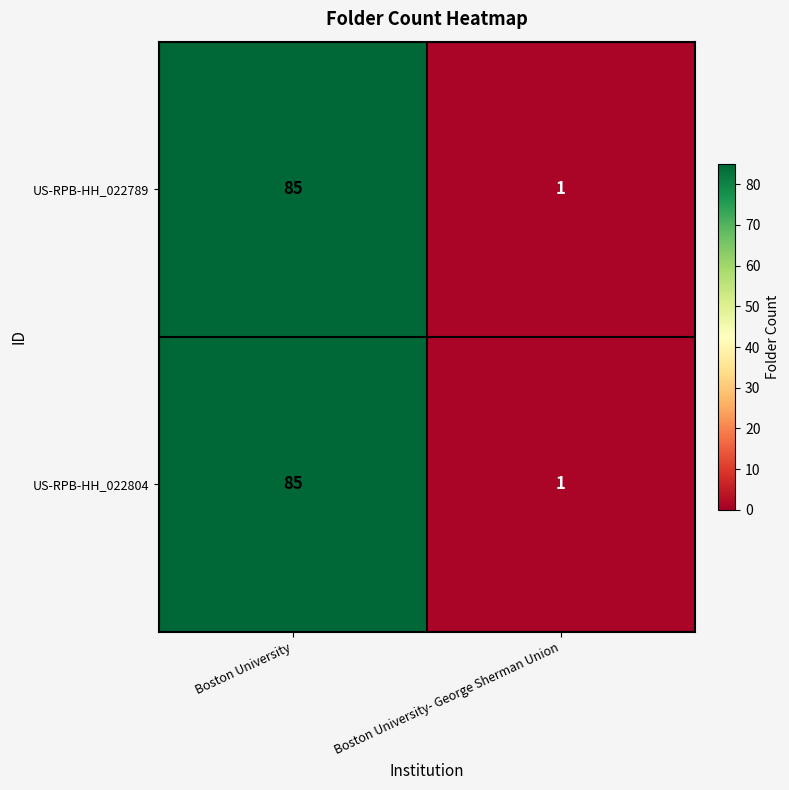

Reading right to left, what are all the values shown in this chart?

US-RPB-HH_022789: Boston University- George Sherman Union=1	Boston University=85
US-RPB-HH_022804: Boston University- George Sherman Union=1	Boston University=85